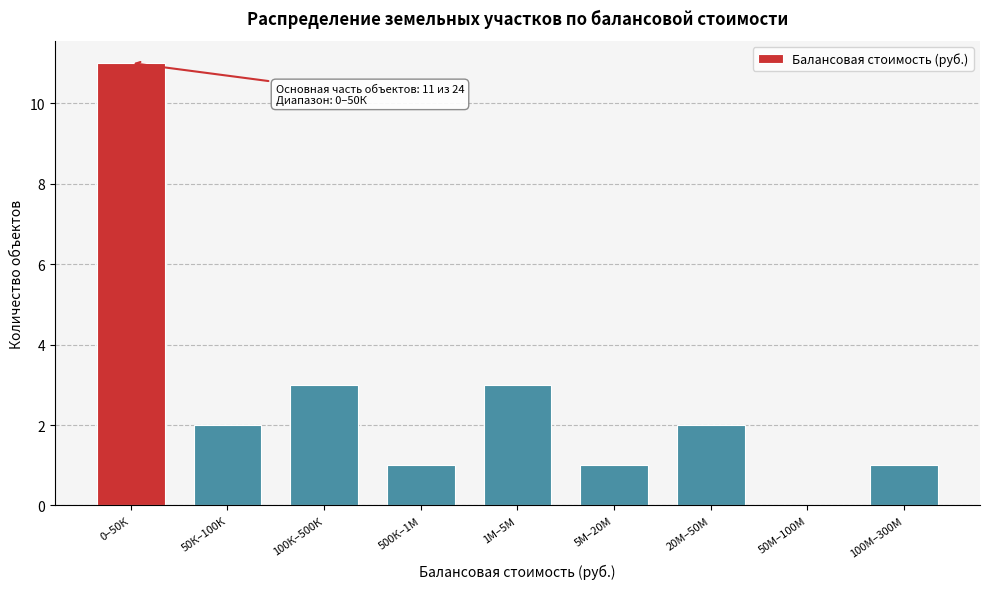

Reading left to right, what are all the values shown in this chart?

0–50К=11	50К–100К=2	100К–500К=3	500К–1М=1	1М–5М=3	5М–20М=1	20М–50М=2	50М–100М=0	100М–300М=1